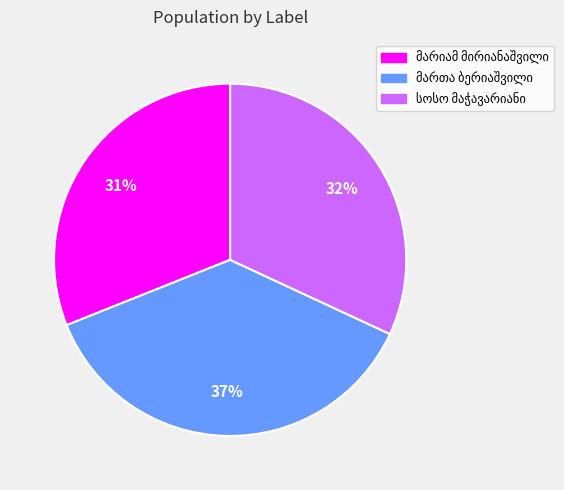

Does any single category account for the majority?

No